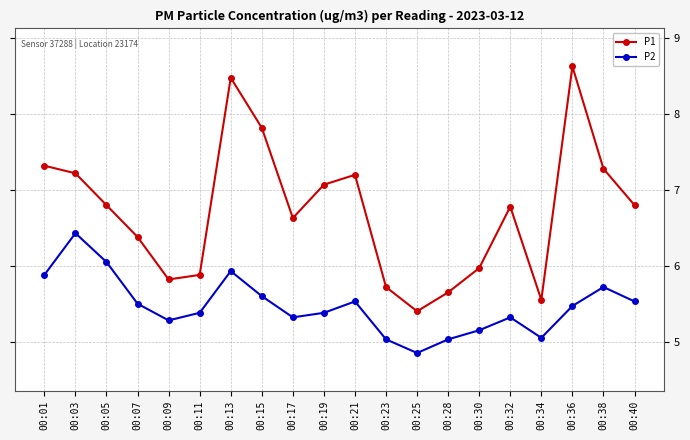

List the series in order of their peak value, highest first.

P1, P2